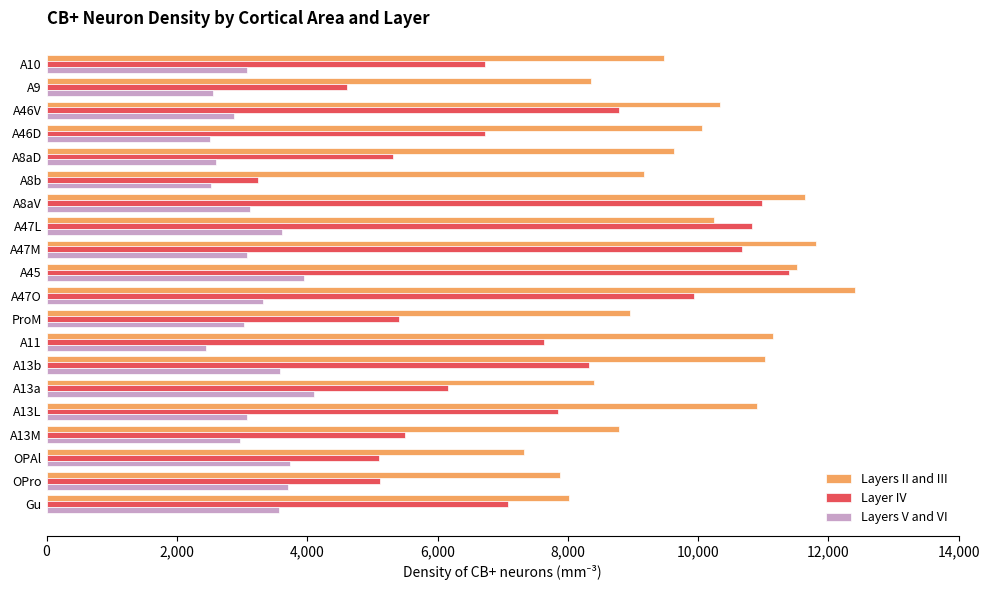

What is the average value of the Layers V and VI series?

3171.7